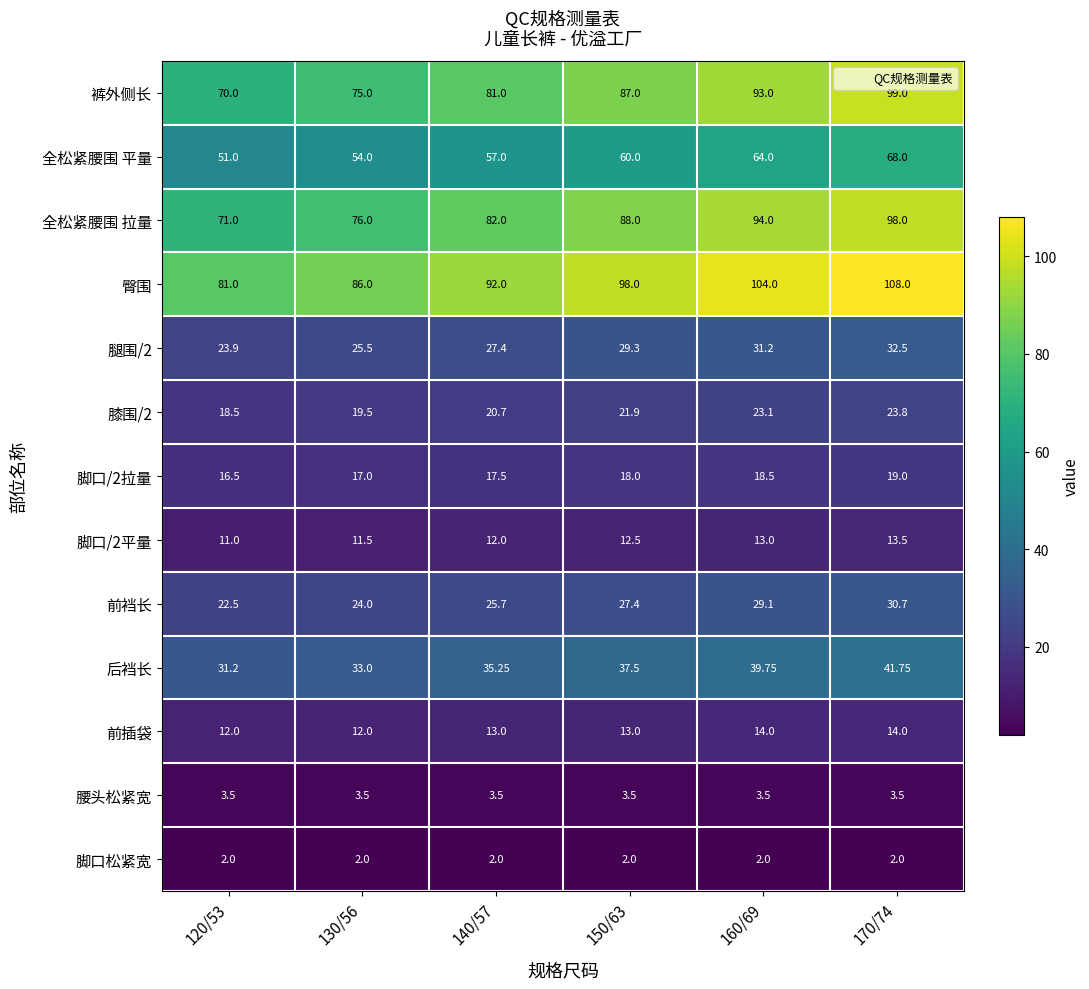

Which series has the largest total across all categories?

臀围